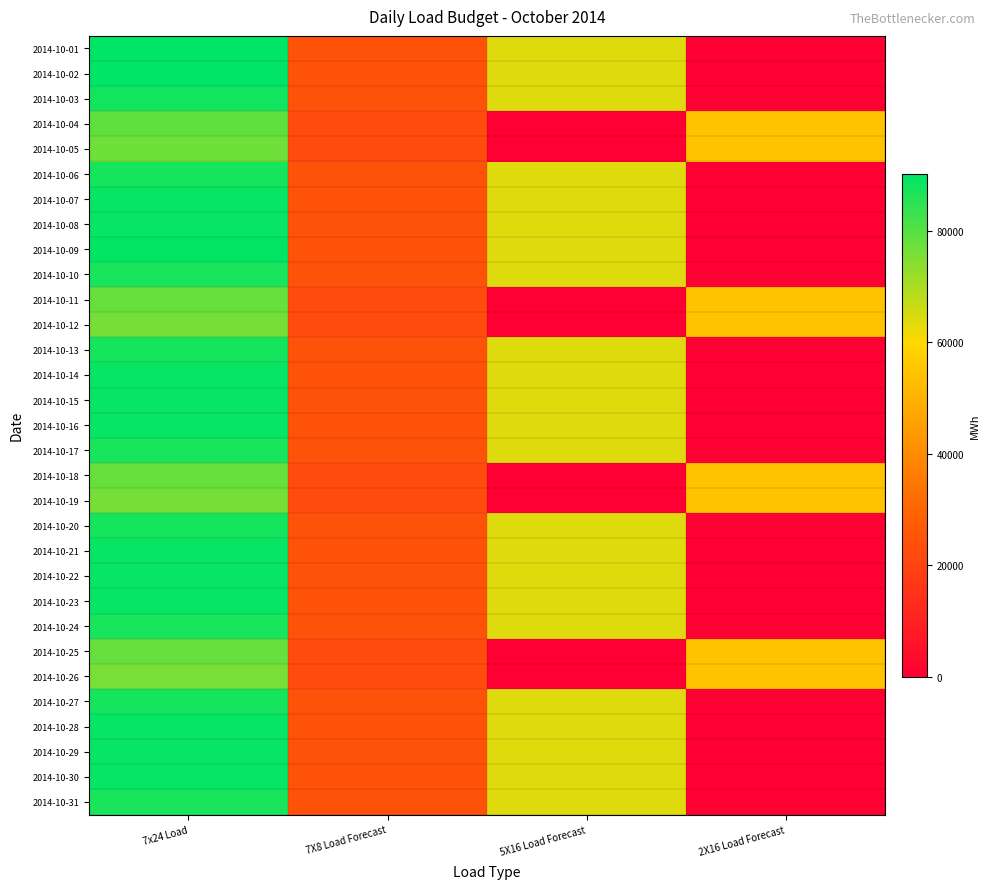

How many categories are shown in the chart?

4